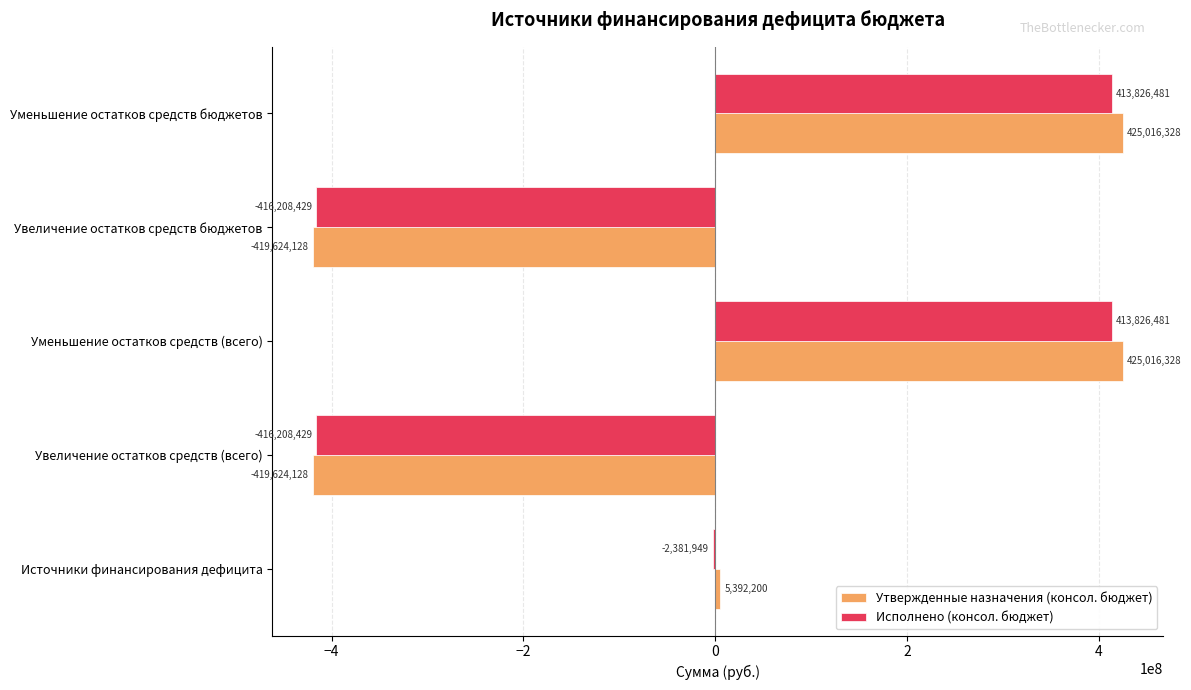

How many positive values does the Исполнено (консол. бюджет) series have?

2